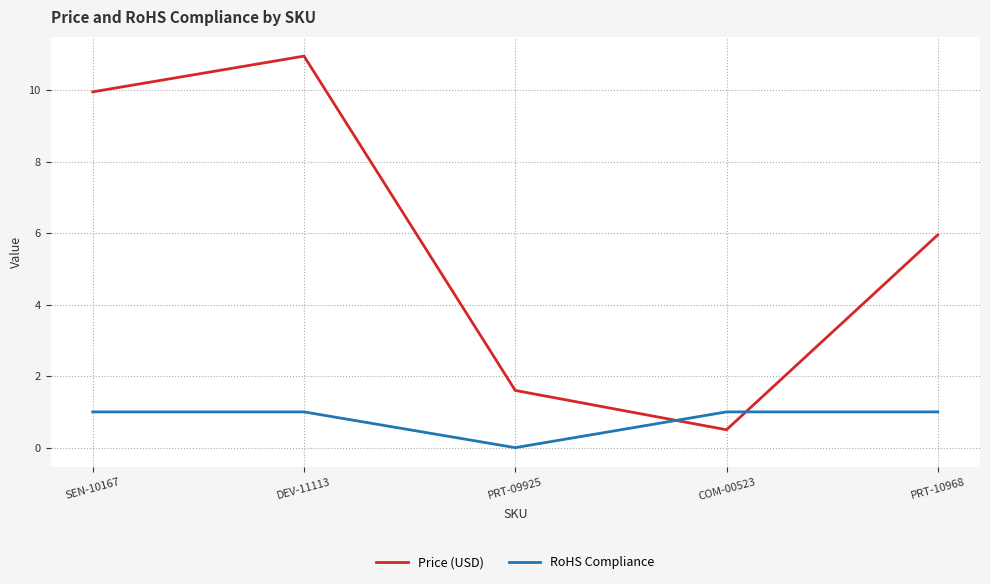

Which series has the largest range (max minus min)?

Price (USD)